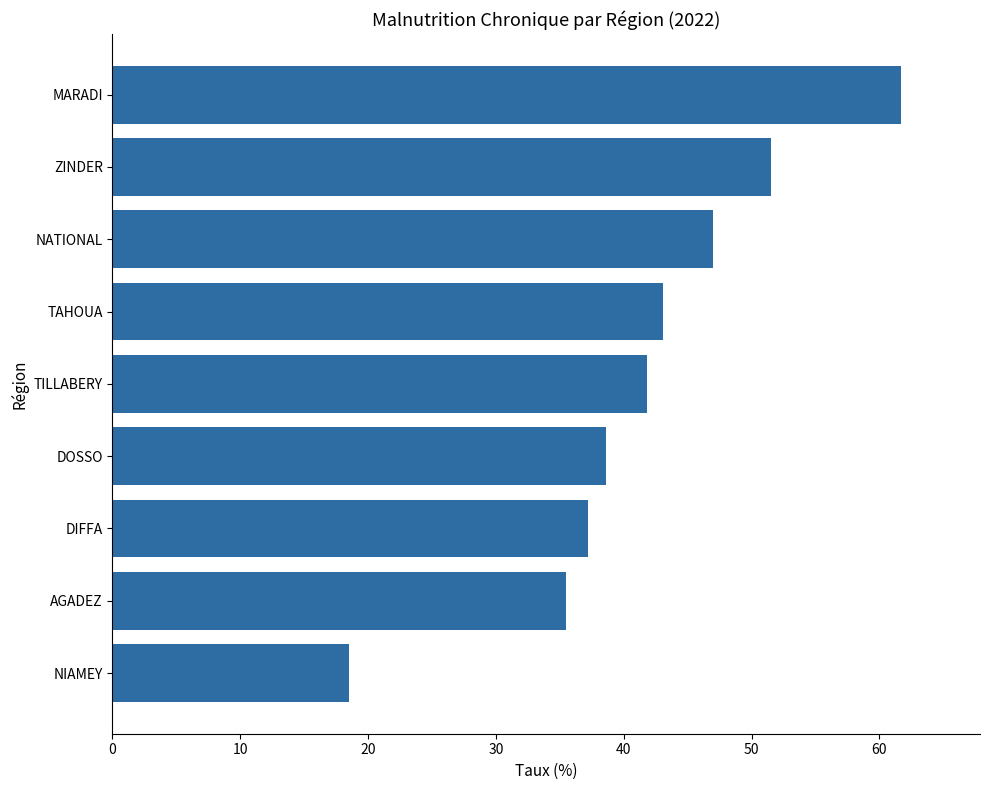

Is it true that the value at DIFFA is 24.7?

False